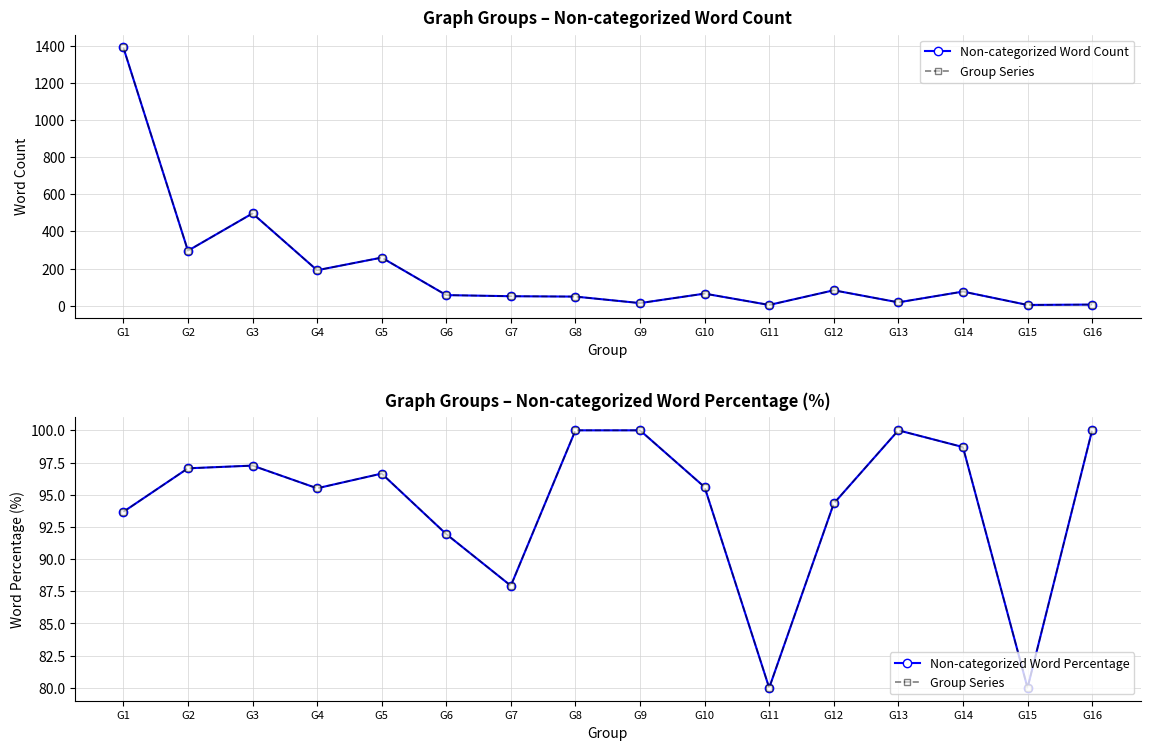

What is the difference between the Non-categorized Word Percentage values at G2 and G13?

3.0